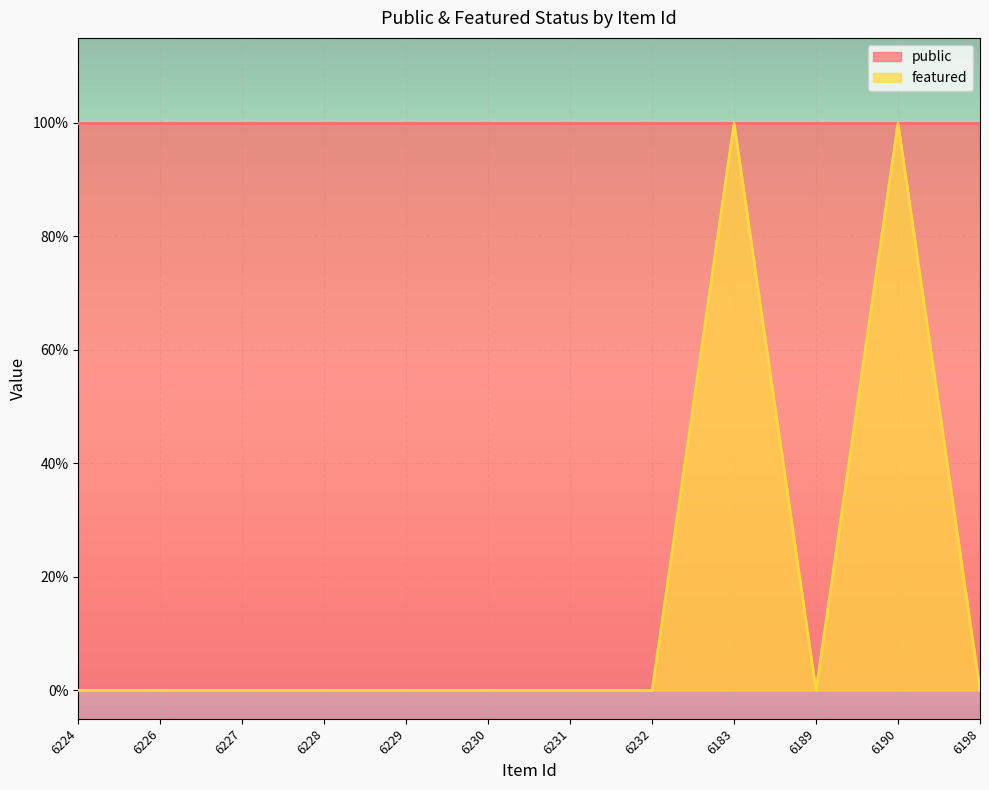

List the labels in order of value, largest first.

6183, 6190, 6224, 6226, 6227, 6228, 6229, 6230, 6231, 6232, 6189, 6198